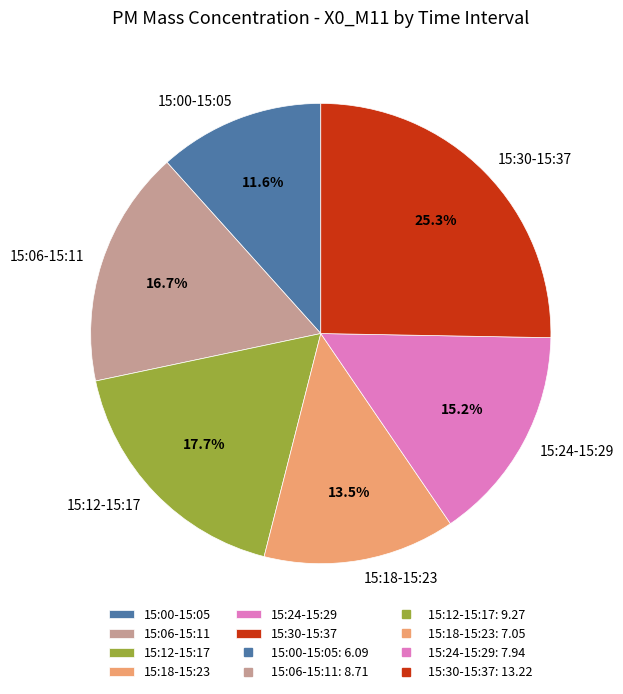

Rank the categories by value from highest to lowest.

15:30-15:37, 15:12-15:17, 15:06-15:11, 15:24-15:29, 15:18-15:23, 15:00-15:05